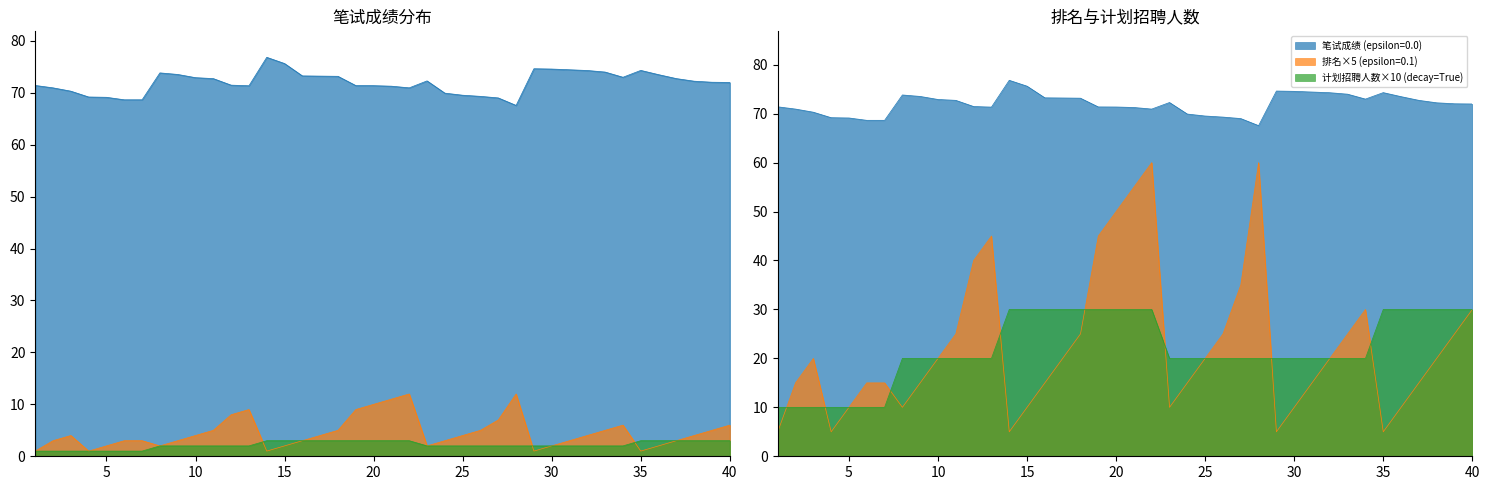

What value does the 笔试成绩 series have at 13?

71.3